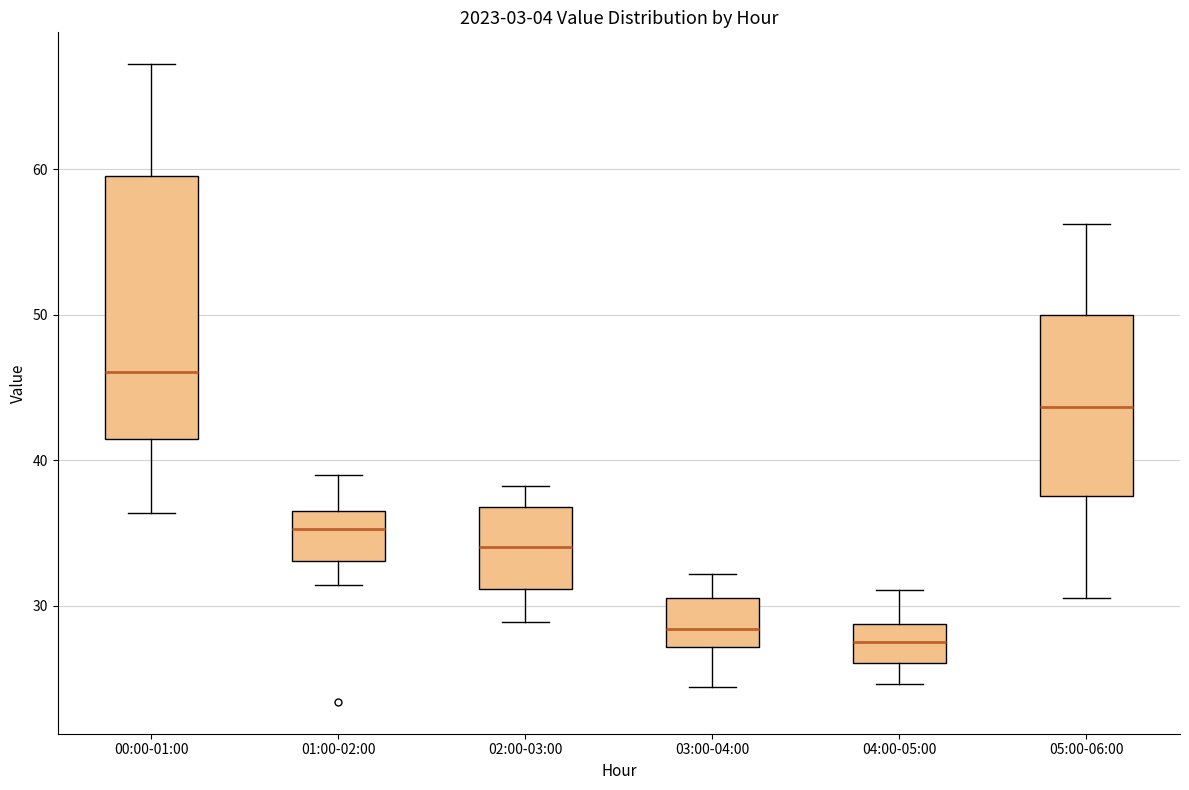

Reading left to right, read every box against the y-axis: the position of its median line, the range the box covers, and the ends of its whiskers. The values are not printed on the chart, so give them approximately, as read against the axis.

00:00-01:00: median 46, box 41 to 60, whiskers 36 to 67
01:00-02:00: median 35, box 33 to 36, whiskers 31 to 39
02:00-03:00: median 34, box 31 to 37, whiskers 29 to 38
03:00-04:00: median 28, box 27 to 31, whiskers 24 to 32
04:00-05:00: median 28, box 26 to 29, whiskers 25 to 31
05:00-06:00: median 44, box 38 to 50, whiskers 31 to 56